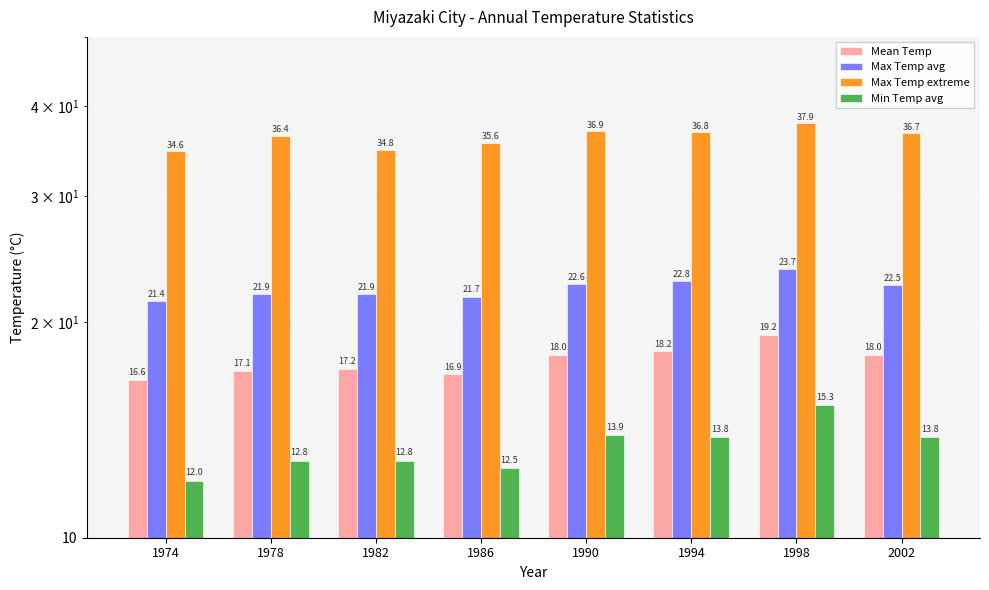

How many series are shown in this chart?

4